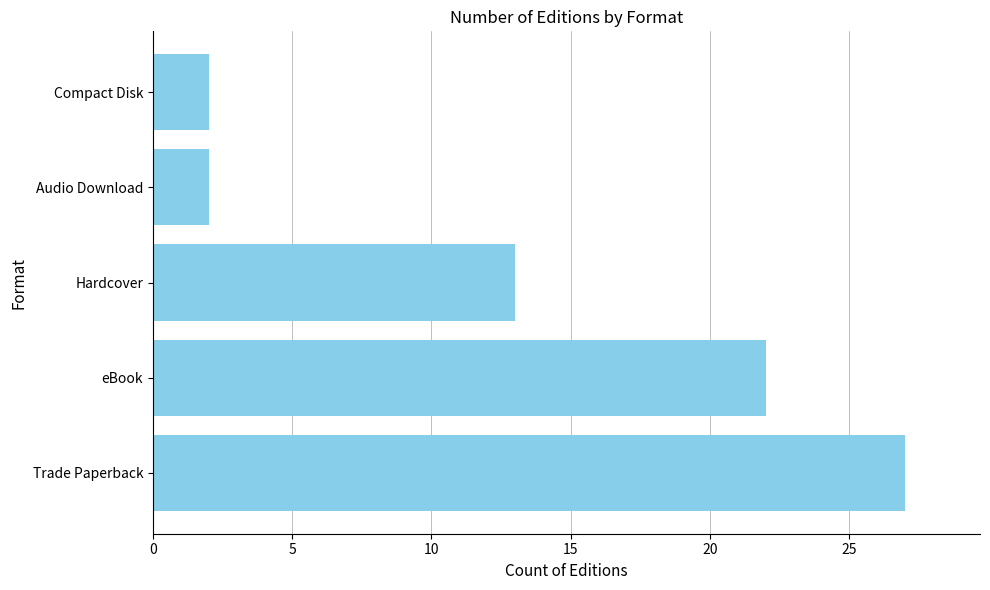

Reading bottom to top, extract all data points from this chart.

Trade Paperback=27	eBook=22	Hardcover=13	Audio Download=2	Compact Disk=2